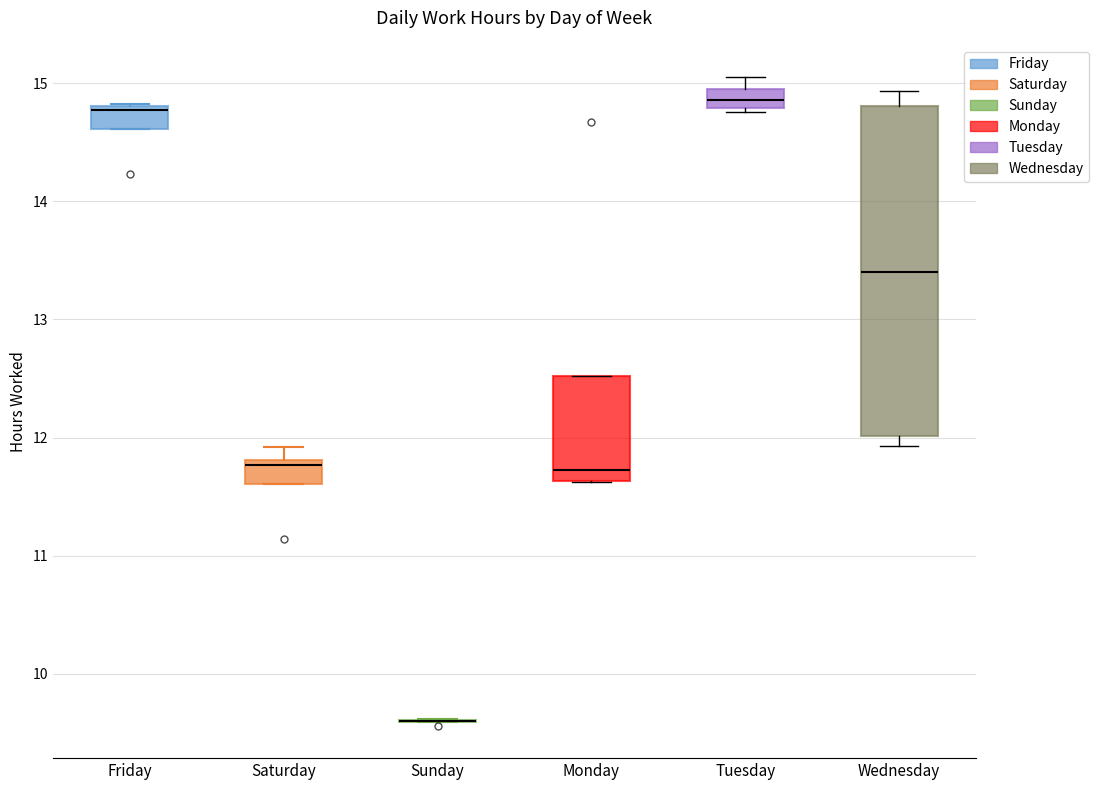

Reading left to right, read every box against the y-axis: the position of its median line, the range the box covers, and the ends of its whiskers. The values are not printed on the chart, so give them approximately, as read against the axis.

Friday: median 14.8 (just below the box's upper edge), box 14.6 to 14.8, whiskers 14.6 to 14.8
Saturday: median 11.8 (just below the box's upper edge), box 11.6 to 11.8, whiskers 11.6 to 11.9
Sunday: box collapsed to a line at 9.6, whiskers 9.6 to 9.6
Monday: median 11.7, box 11.6 to 12.5, whiskers 11.6 to 12.5
Tuesday: median 14.9, box 14.8 to 15.0, whiskers 14.8 (just below the box's lower edge) to 15.1
Wednesday: median 13.4, box 12.0 to 14.8, whiskers 11.9 to 14.9